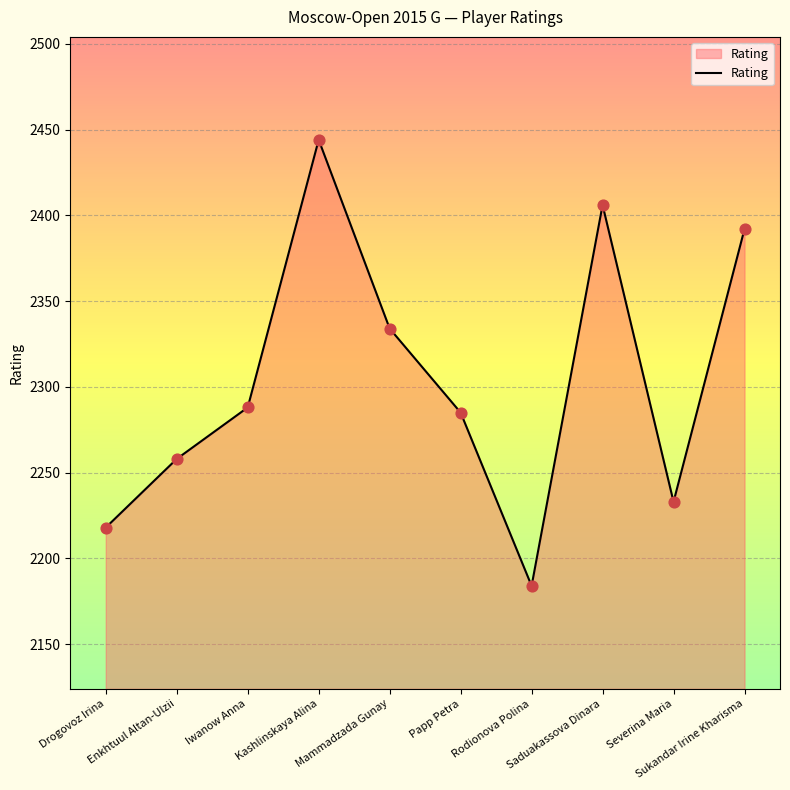

What is the change in value from Enkhtuul Altan-Ulzii to Severina Maria?

-25